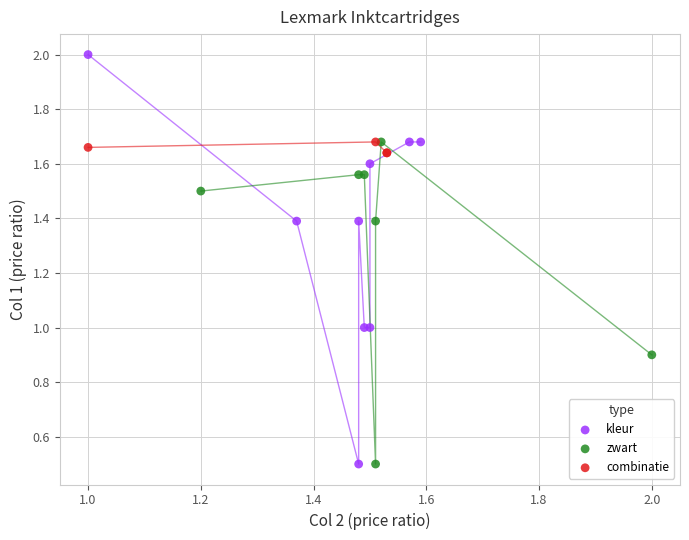

Which series reaches the maximum Y coordinate?

kleur